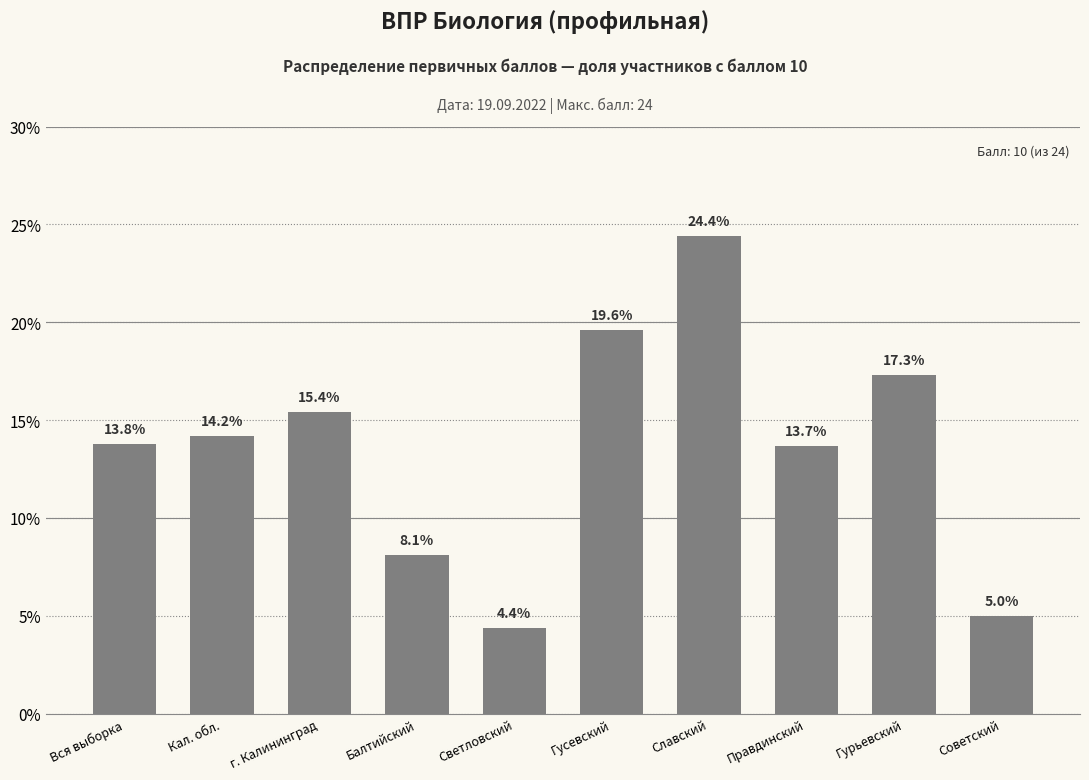

What is the difference between the maximum and second lowest values?

19.4